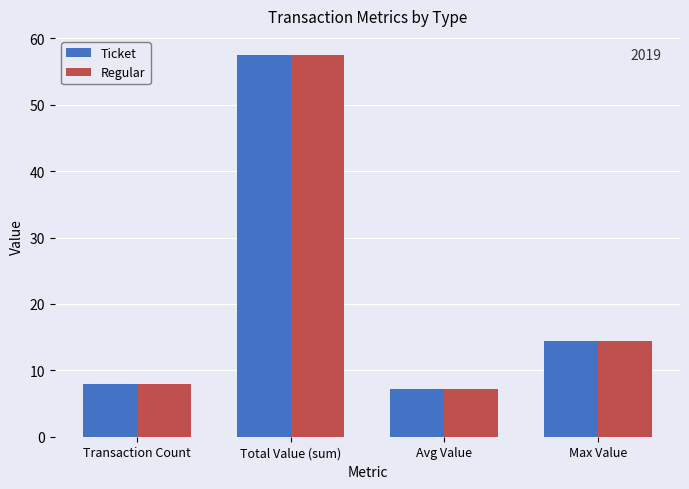

What is the average value of the Regular series?

21.8